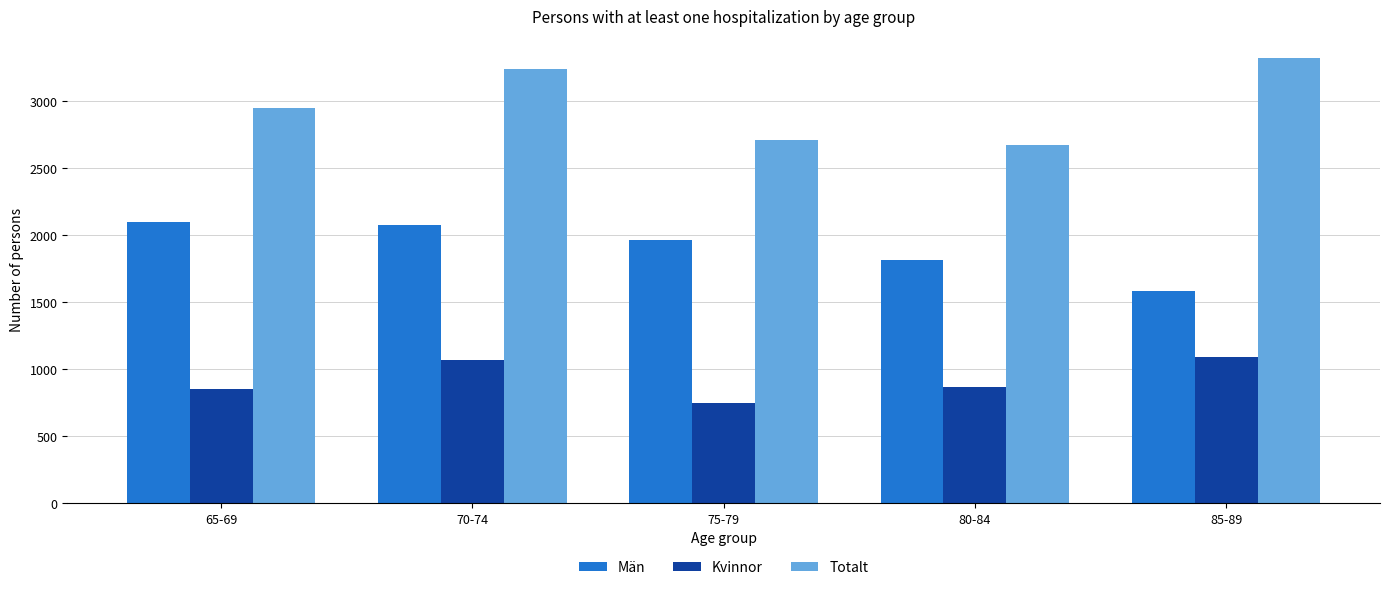

Rank the categories by Totalt value from lowest to highest.

80-84, 75-79, 65-69, 70-74, 85-89